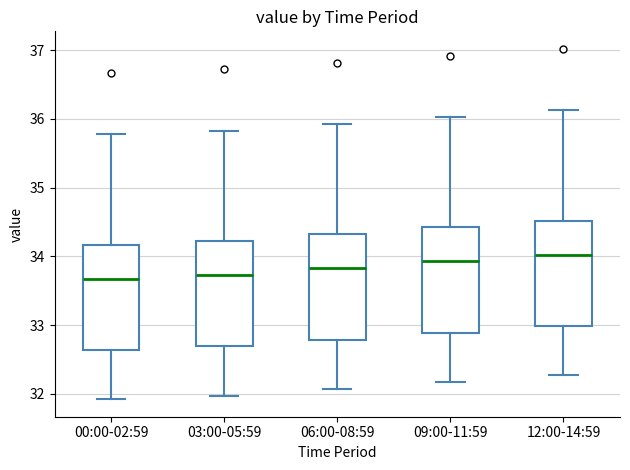

Reading left to right, transcribe this box plot: for each box, give where its median line is, the range the box spans, and where its two whiskers end, as read against the y-axis. The values are not printed on the chart, so give them approximately, as read against the axis.

00:00-02:59: median 33.7, box 32.6 to 34.2, whiskers 31.9 to 35.8
03:00-05:59: median 33.7, box 32.7 to 34.2, whiskers 32.0 to 35.8
06:00-08:59: median 33.8, box 32.8 to 34.3, whiskers 32.1 to 35.9
09:00-11:59: median 33.9, box 32.9 to 34.4, whiskers 32.2 to 36.0
12:00-14:59: median 34.0, box 33.0 to 34.5, whiskers 32.3 to 36.1